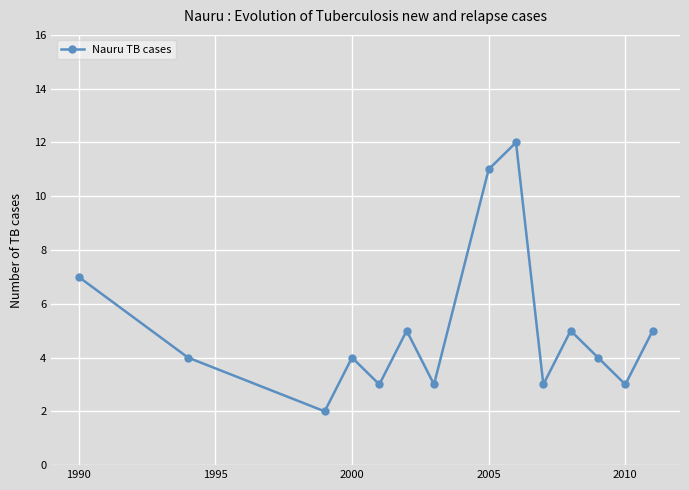

What is the difference between the second highest and minimum values?

9